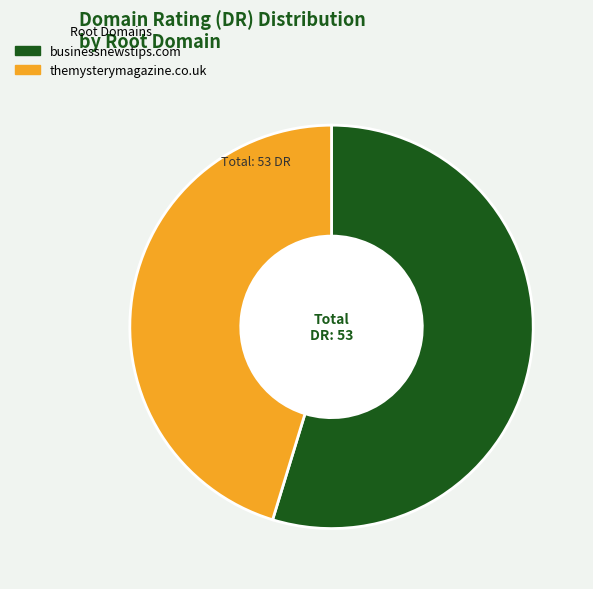

Is it true that businessnewstips.com is 64% of the pie?

False